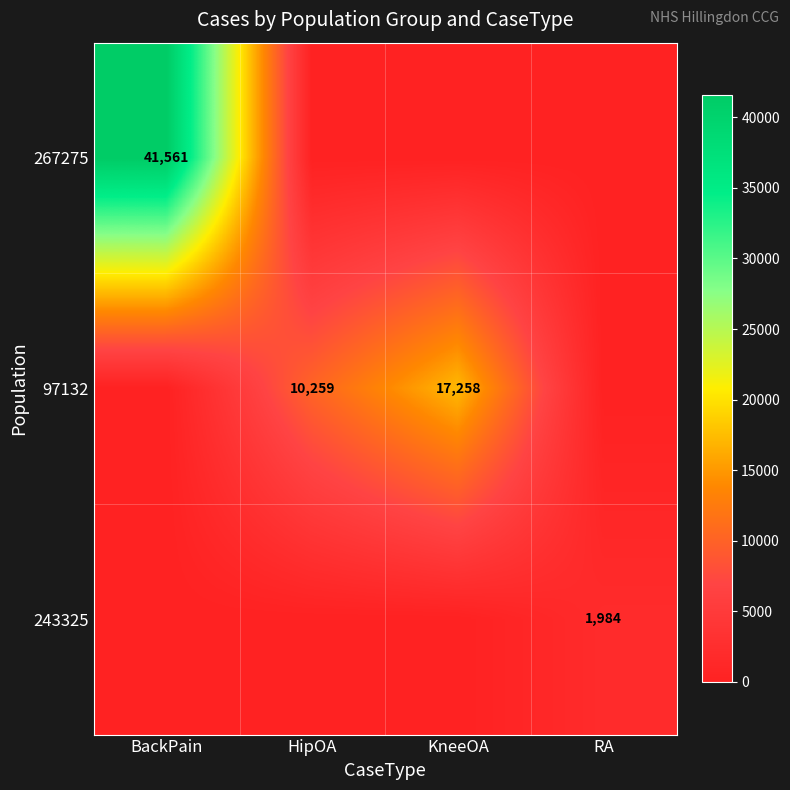

At which category is the sum across all series the highest?

BackPain